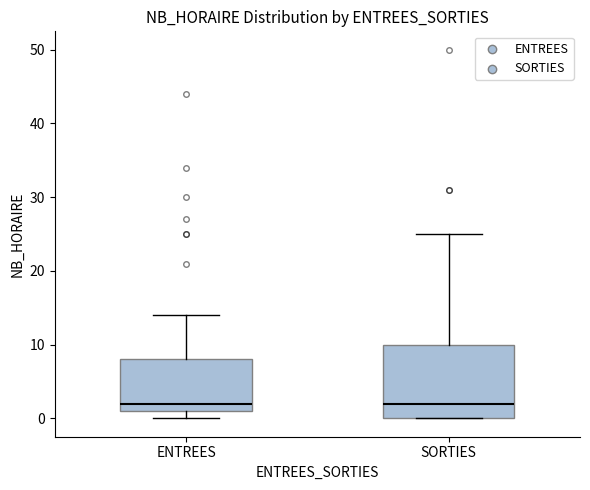

Comparing the boxes themselves (not the whiskers), which one is the tallest?

SORTIES